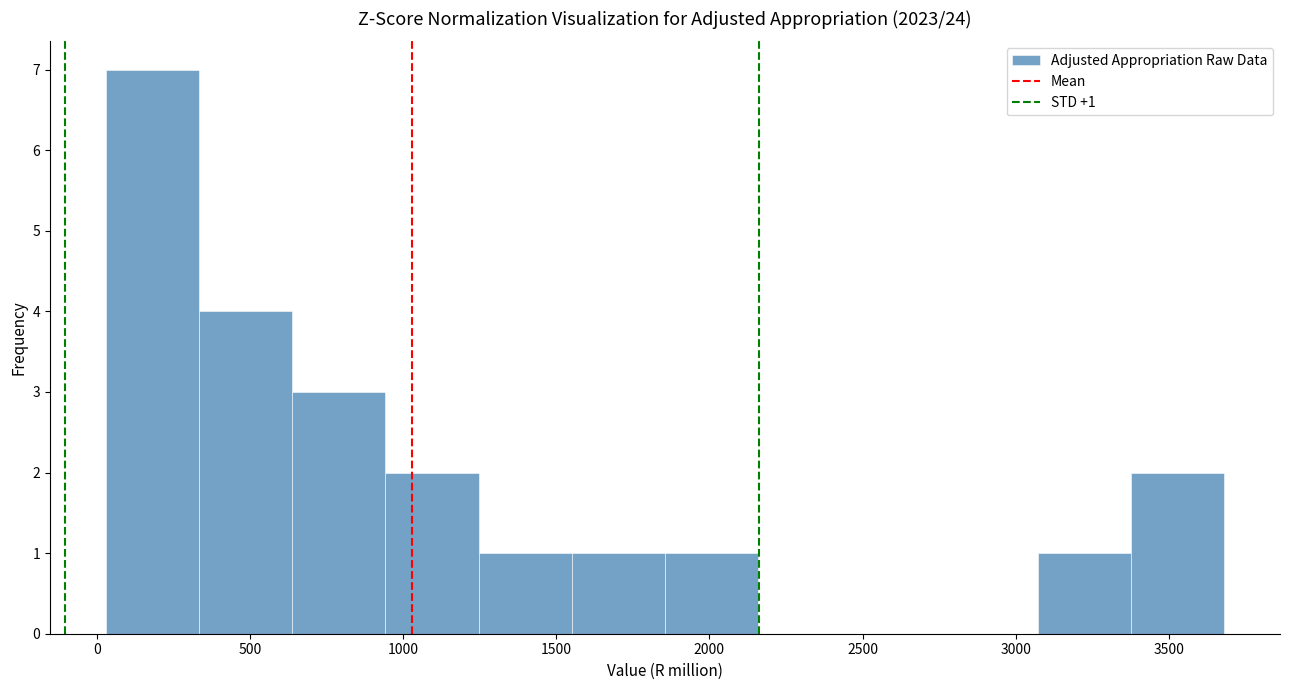

Which range on the x-axis has the tallest bar?

50 to 350